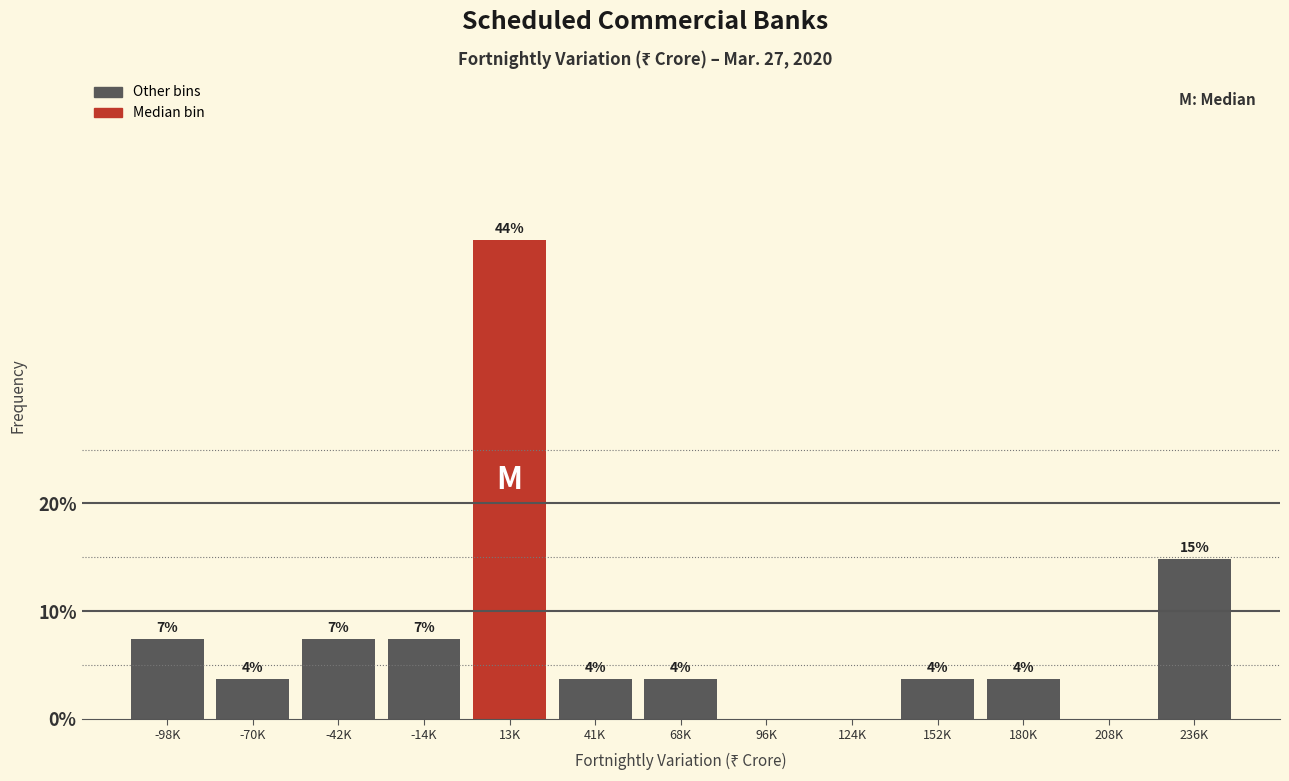

Are the bars horizontal?

No